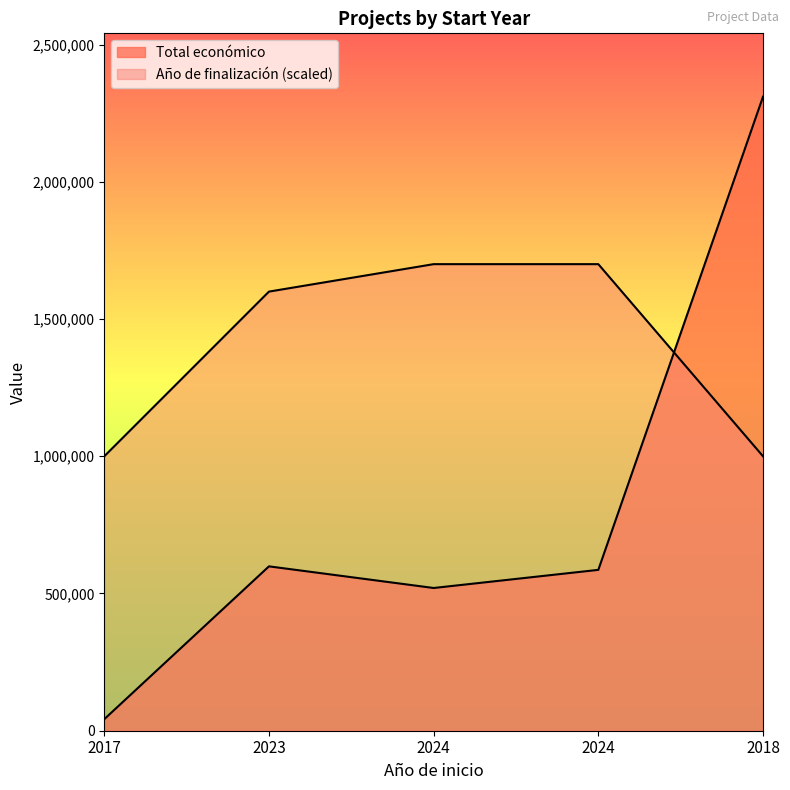

What is the label of the 3rd point from the left?

2024